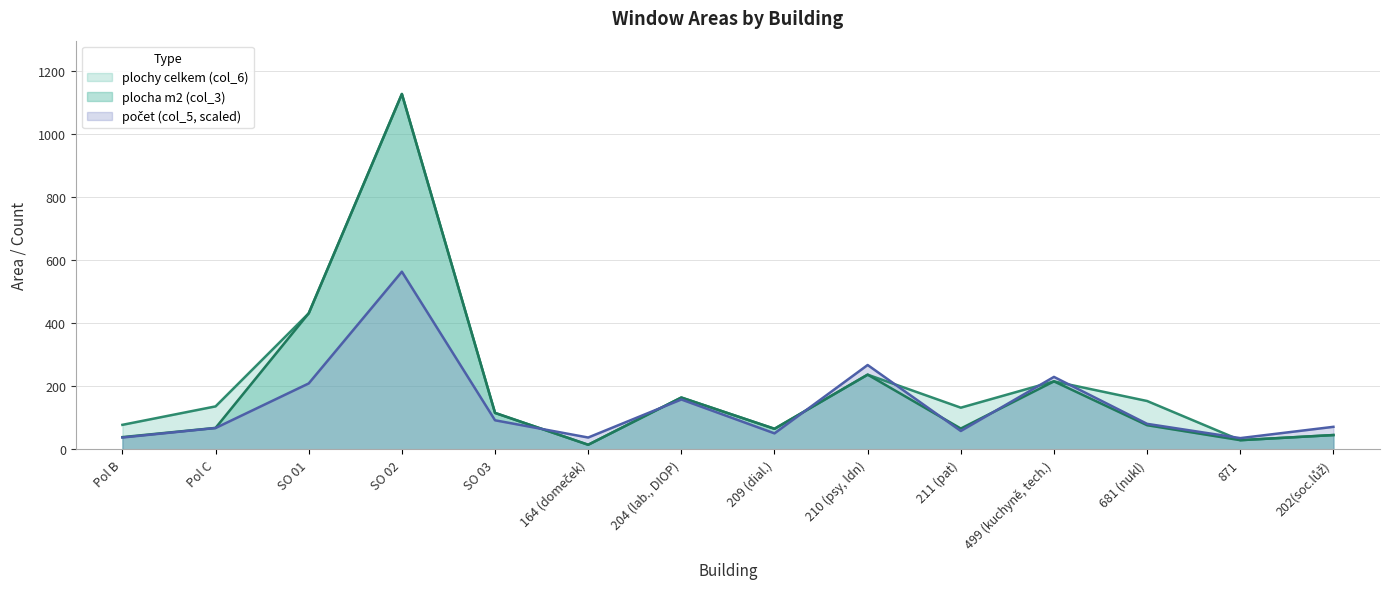

How many interior local valleys does the plochy celkem (col_6) series have?

4